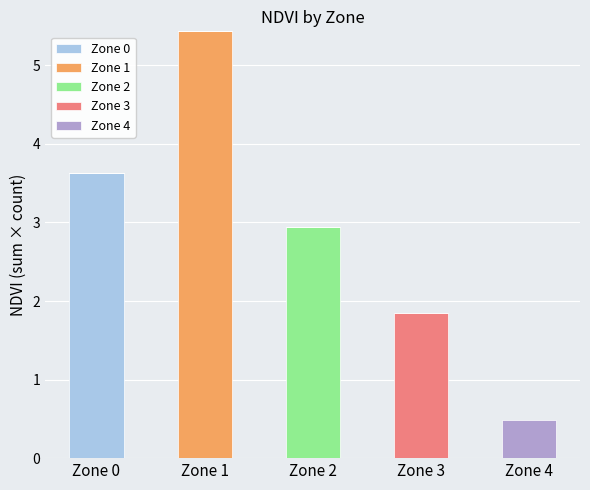

Reading left to right, transcribe the values for Zone 0.

Zone 0=3.6	Zone 1=0.0	Zone 2=0.0	Zone 3=0.0	Zone 4=0.0